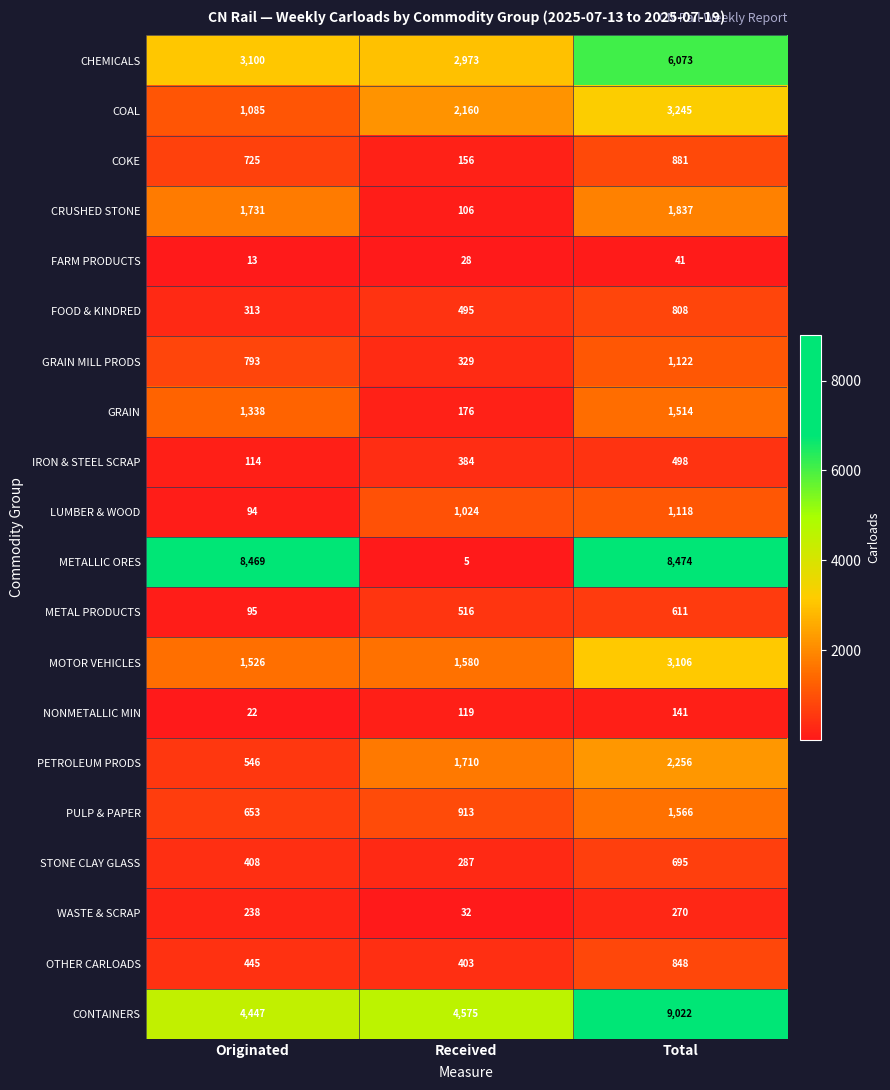

List the series in order of their peak value, lowest first.

FARM PRODUCTS, NONMETALLIC MIN, WASTE & SCRAP, IRON & STEEL SCRAP, METAL PRODUCTS, STONE CLAY GLASS, FOOD & KINDRED, OTHER CARLOADS, COKE, LUMBER & WOOD, GRAIN MILL PRODS, GRAIN, PULP & PAPER, CRUSHED STONE, PETROLEUM PRODS, MOTOR VEHICLES, COAL, CHEMICALS, METALLIC ORES, CONTAINERS